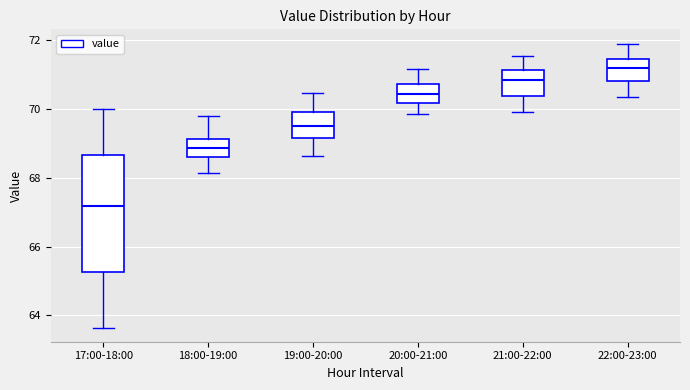

Which box's median line is the lowest?

17:00-18:00